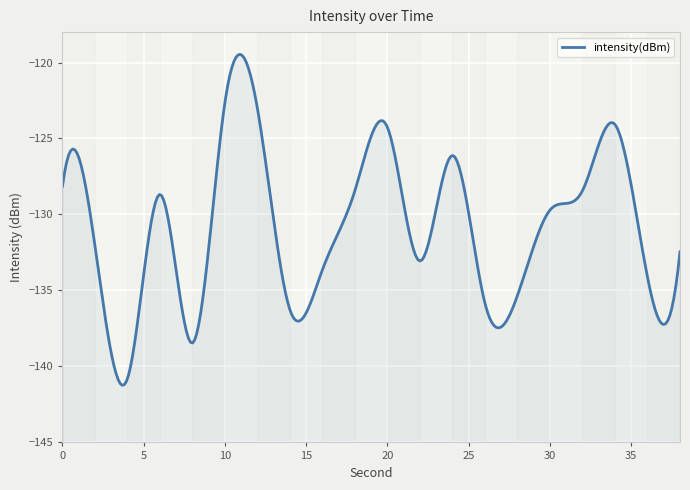

Between 12 and 10, which is larger?

10